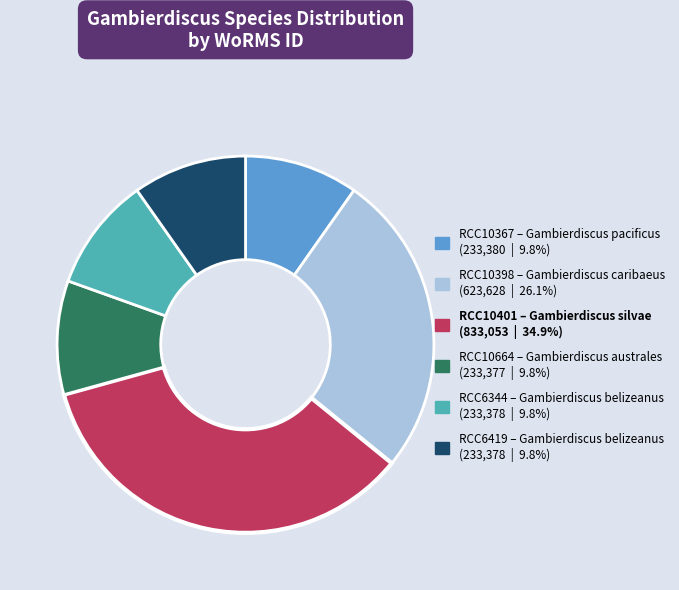

Which category has the biggest portion of the pie?

RCC10401